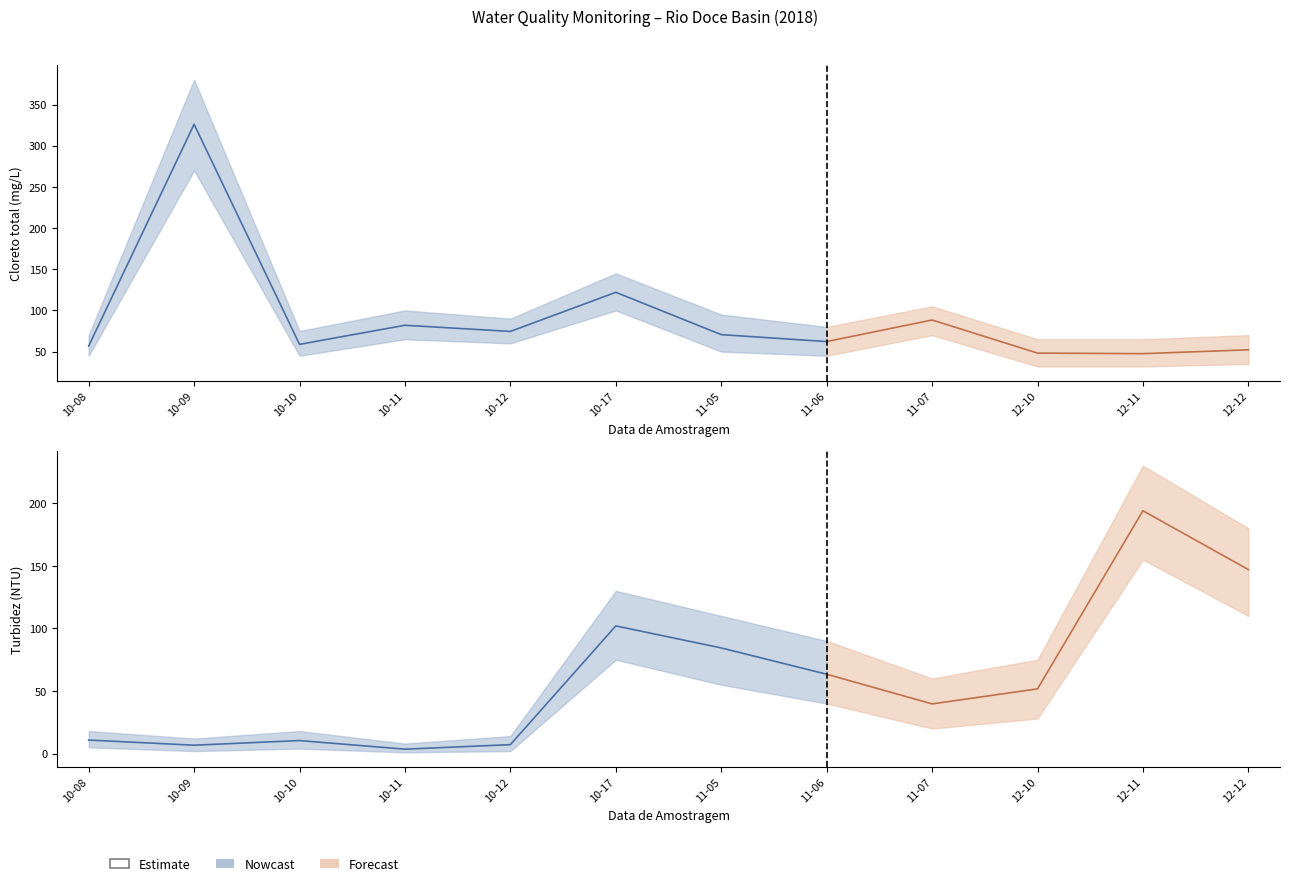

What position from the right is 2018-12-11?

2